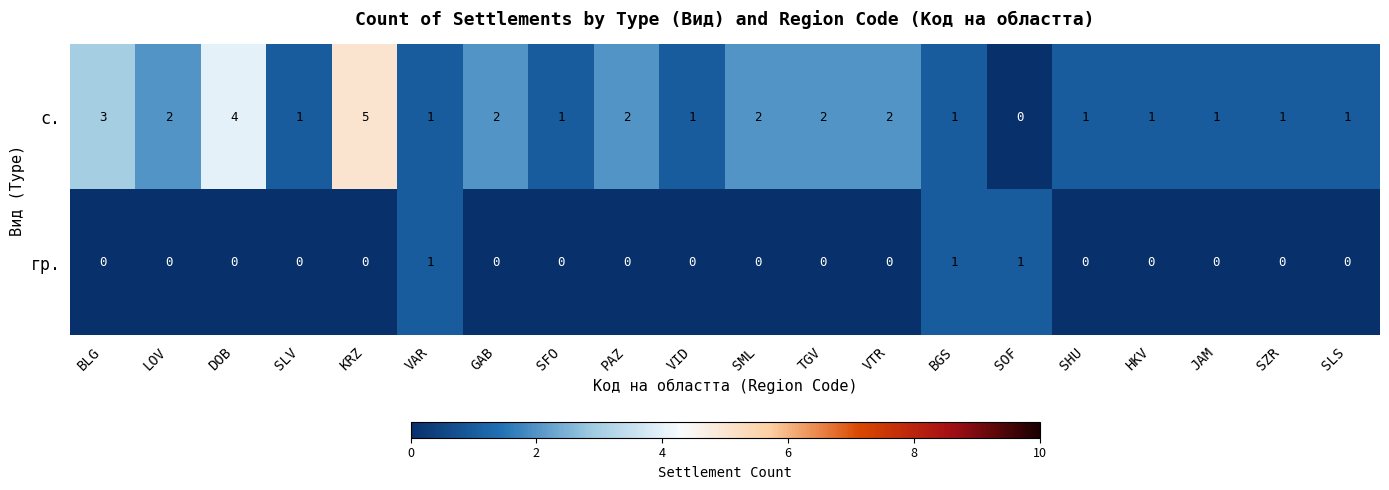

Count the с. values in the range 1 to 2.

16